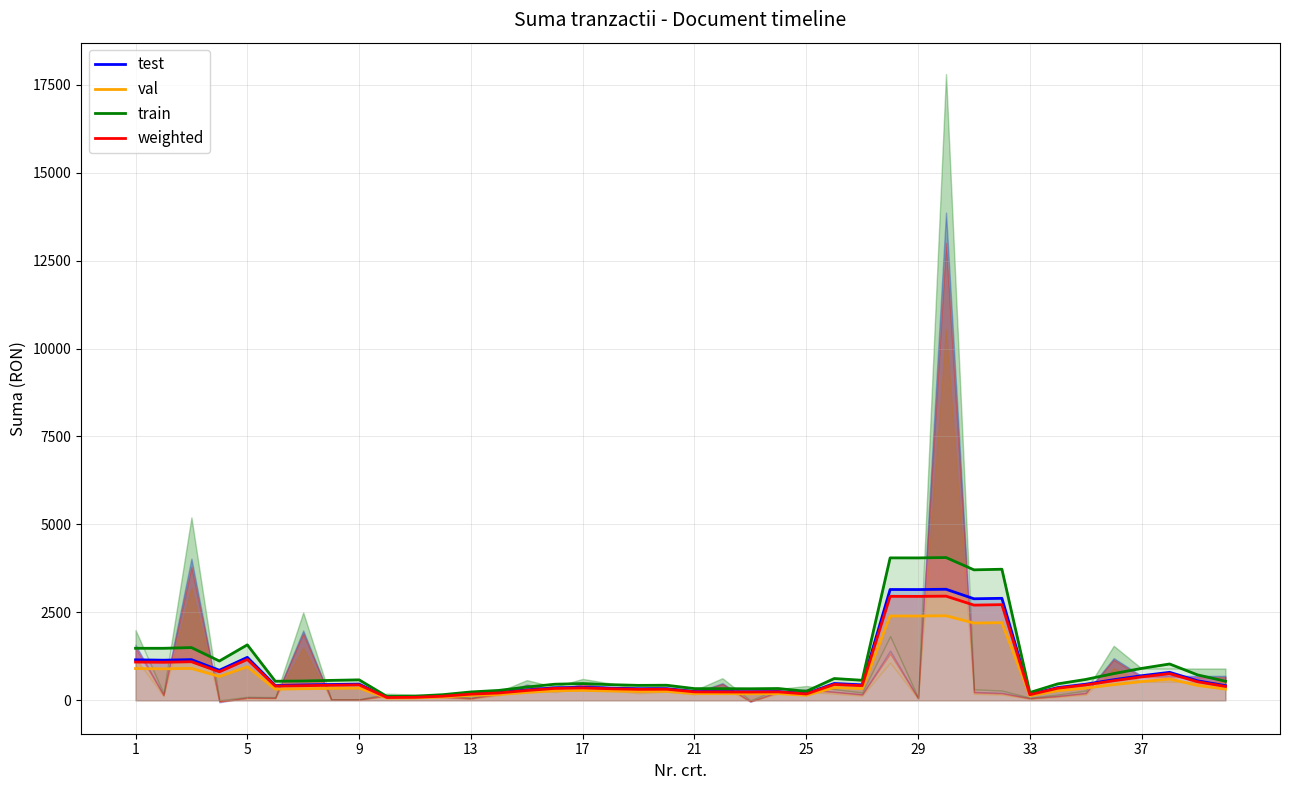

What is the lowest value of the val series?

65.2